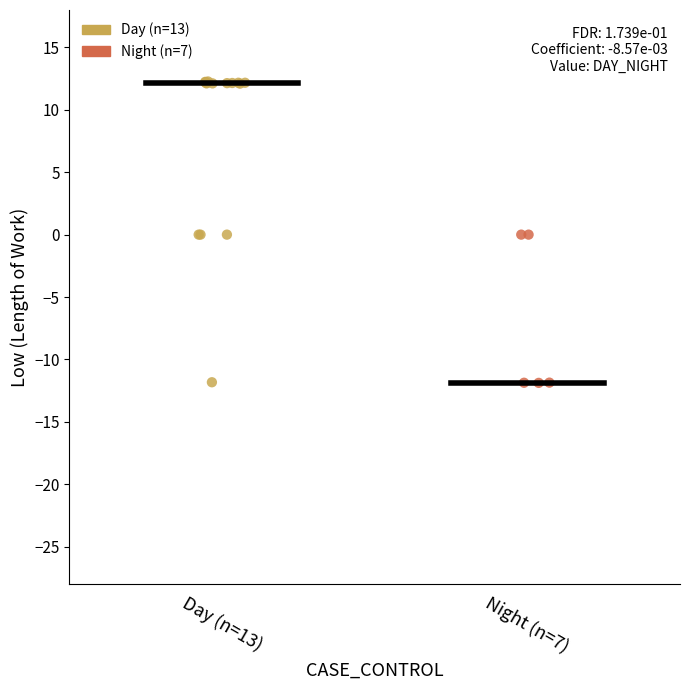

Which series has the widest spread of Y values?

Day (n=13)